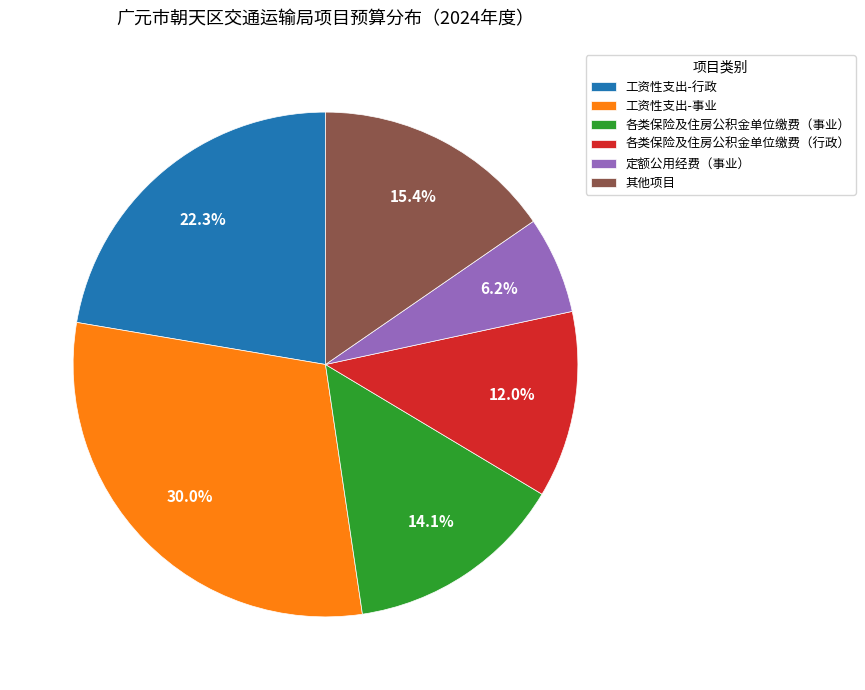

What is the ratio of the value at 各类保险及住房公积金单位缴费（事业） to the value at 工资性支出-行政?

0.6